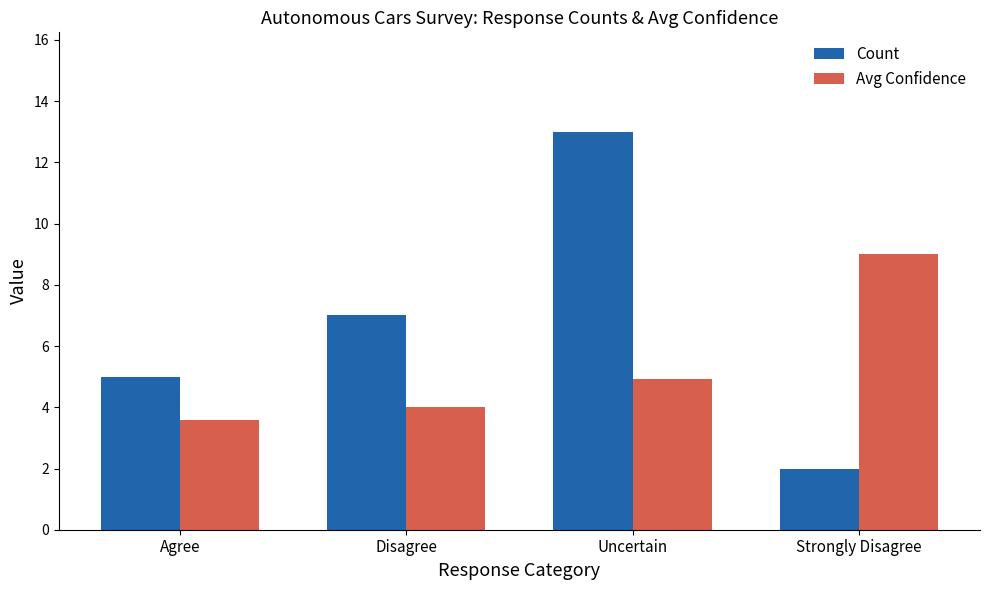

At which category is the sum across all series the highest?

Uncertain